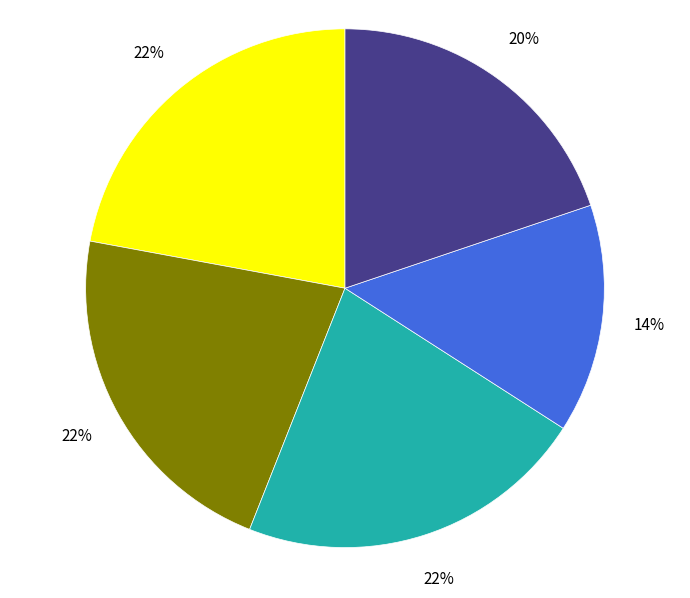

To the nearest percent, what is the difference between the largest and smallest slice percentages?

8%